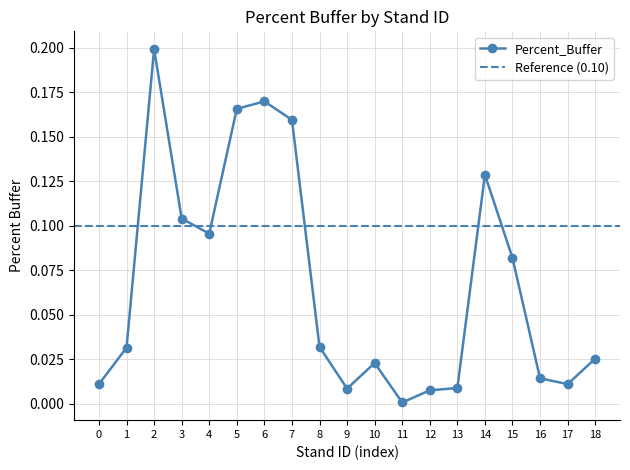

The Percent_Buffer series shows 0.2 at 4. True or false?

False